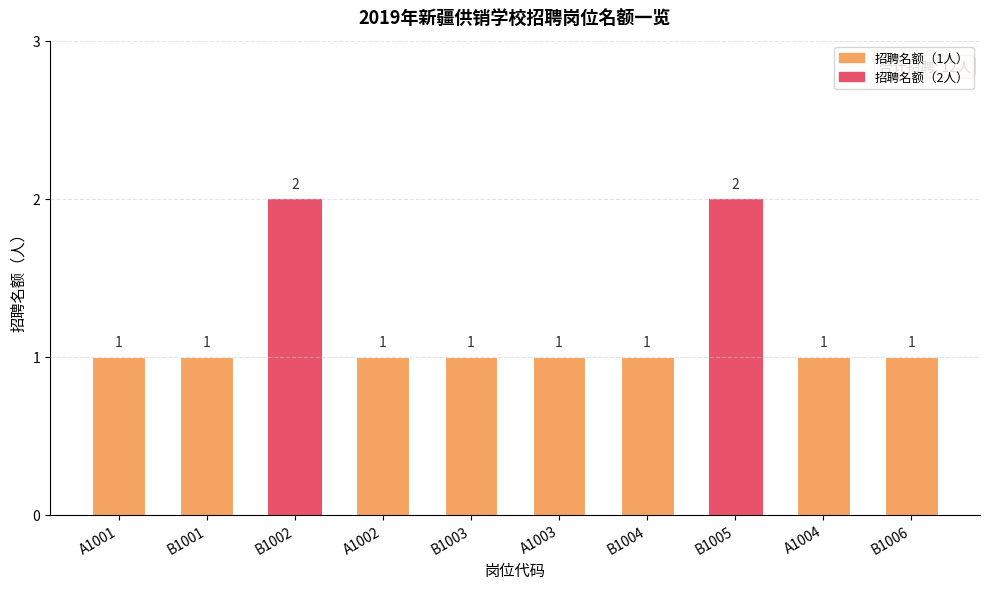

What is the label of the 7th bar from the right?

A1002